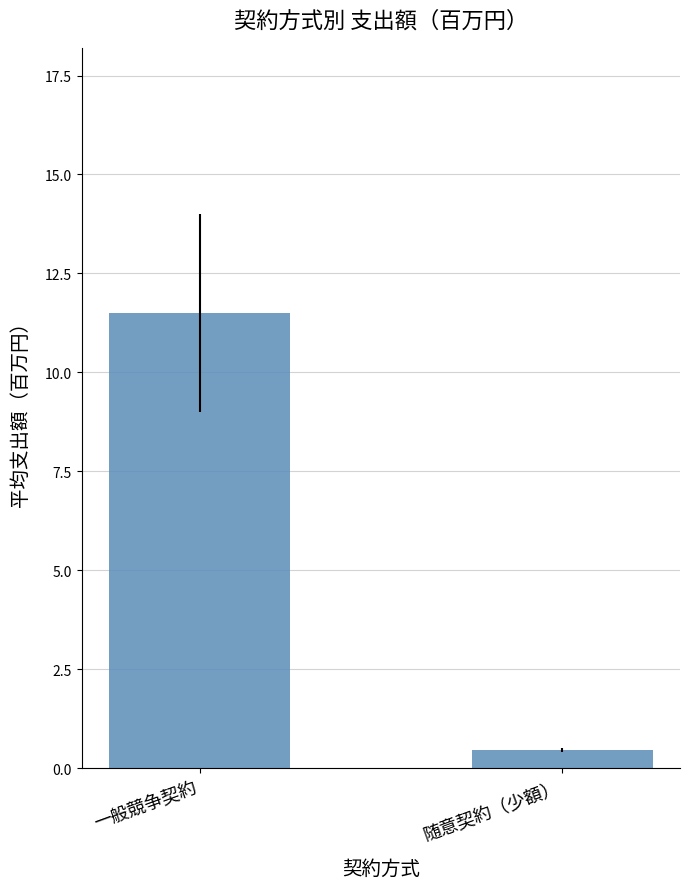

Rank the categories by value from highest to lowest.

一般競争契約, 随意契約（少額）